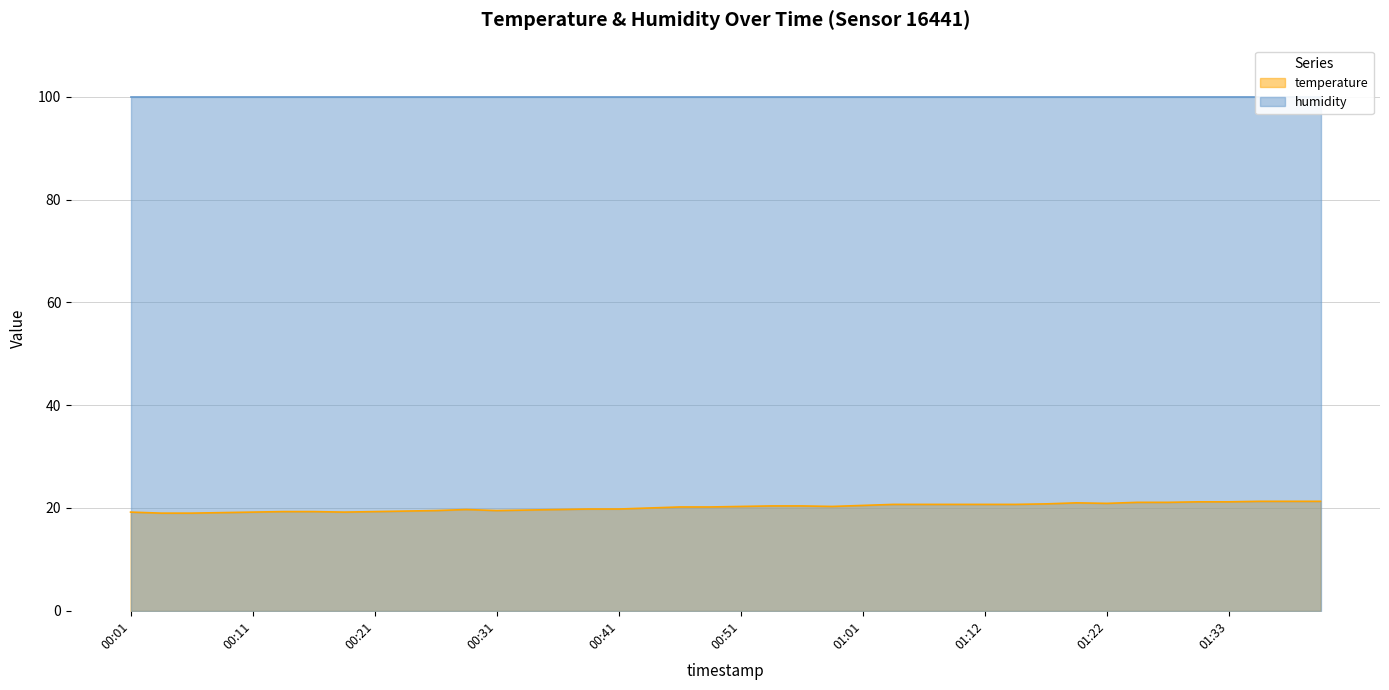

Rank the categories by value from lowest to highest.

00:03, 00:06, 00:08, 00:01, 00:11, 00:18, 00:13, 00:16, 00:21, 00:23, 00:26, 00:31, 00:33, 00:28, 00:36, 00:38, 00:41, 00:43, 00:46, 00:49, 00:51, 00:59, 00:54, 00:56, 01:01, 01:04, 01:07, 01:10, 01:12, 01:15, 01:17, 01:22, 01:20, 01:25, 01:28, 01:30, 01:33, 01:36, 01:38, 01:41